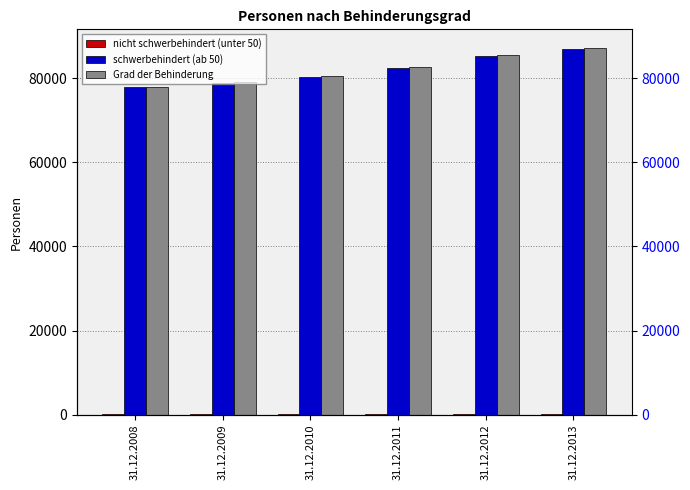

Which series has the largest total across all categories?

Grad der Behinderung